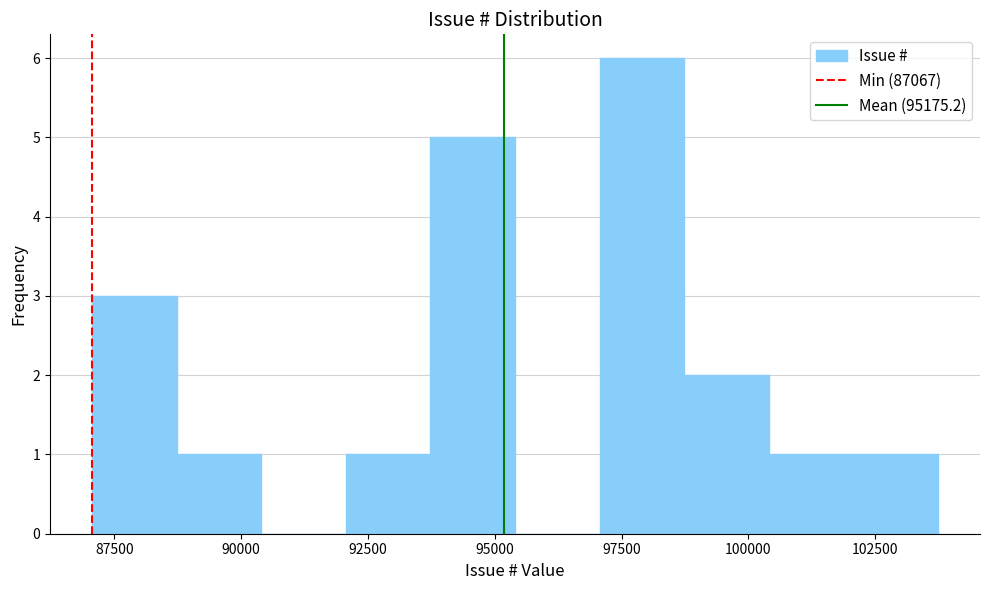

Around what value on the x-axis is the tallest bar? Give the approximate position of its centre, as read against the axis.

98000